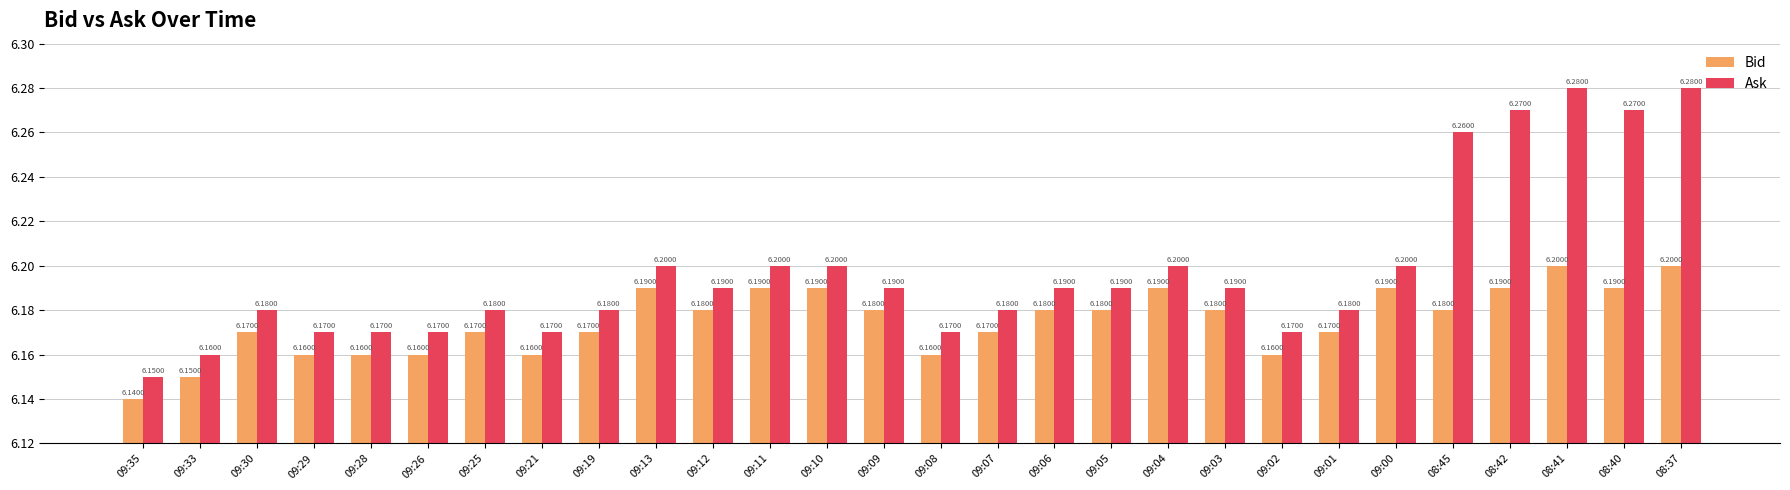

What position from the left is 09:01?

22